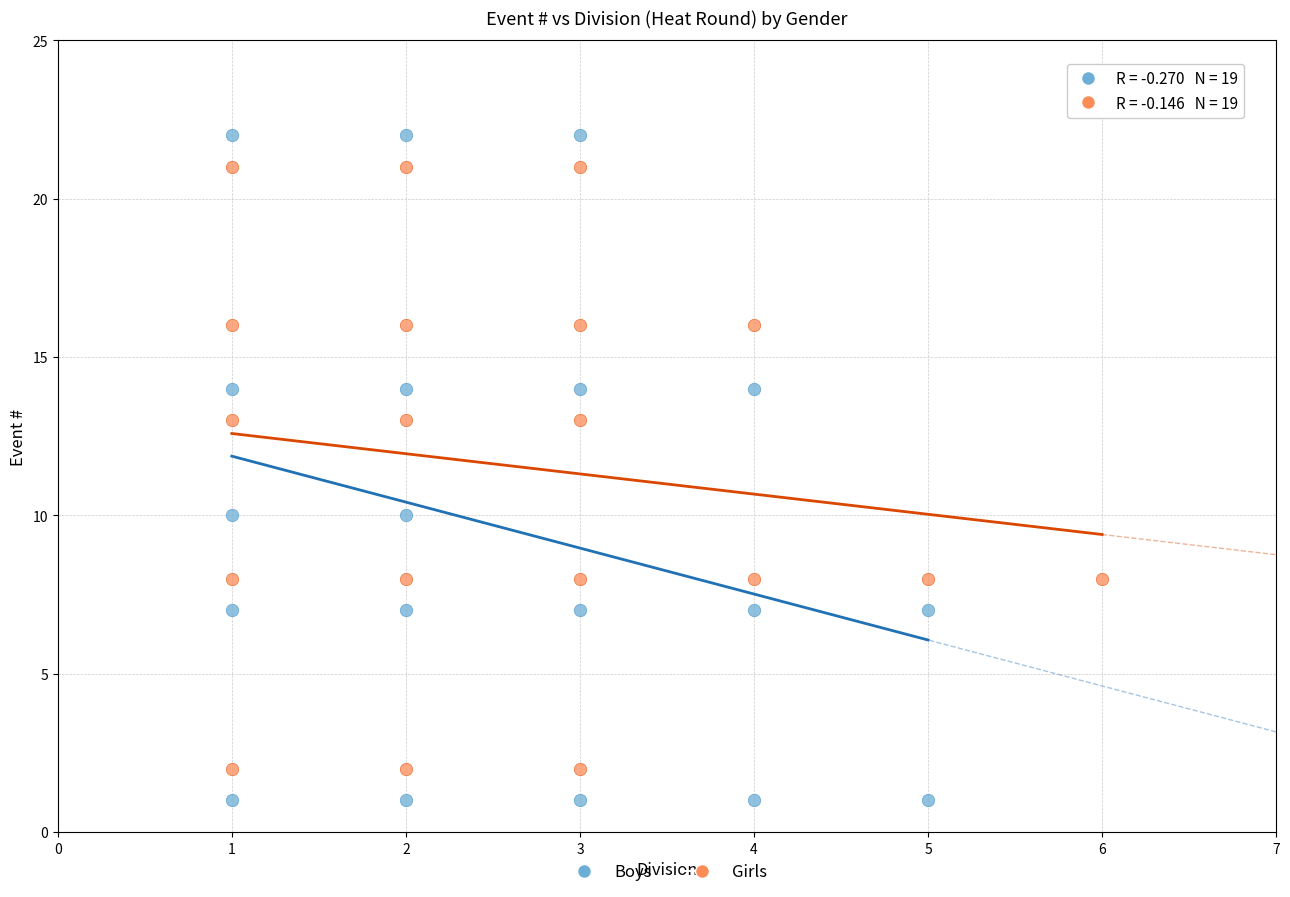

Which series has the widest spread of Y values?

Boys